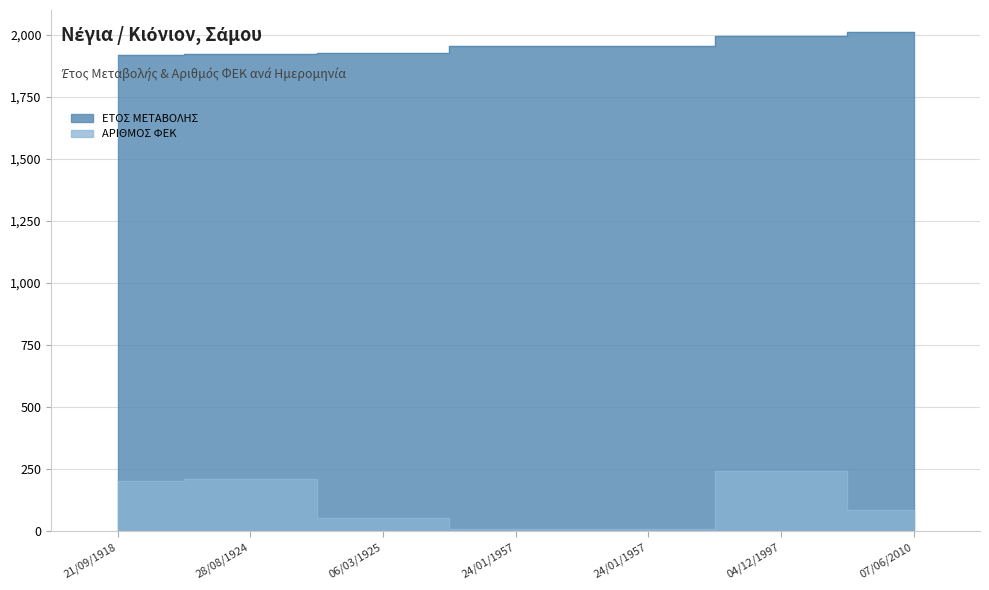

Which series has the widest spread of values?

ΑΡΙΘΜΟΣ ΦΕΚ